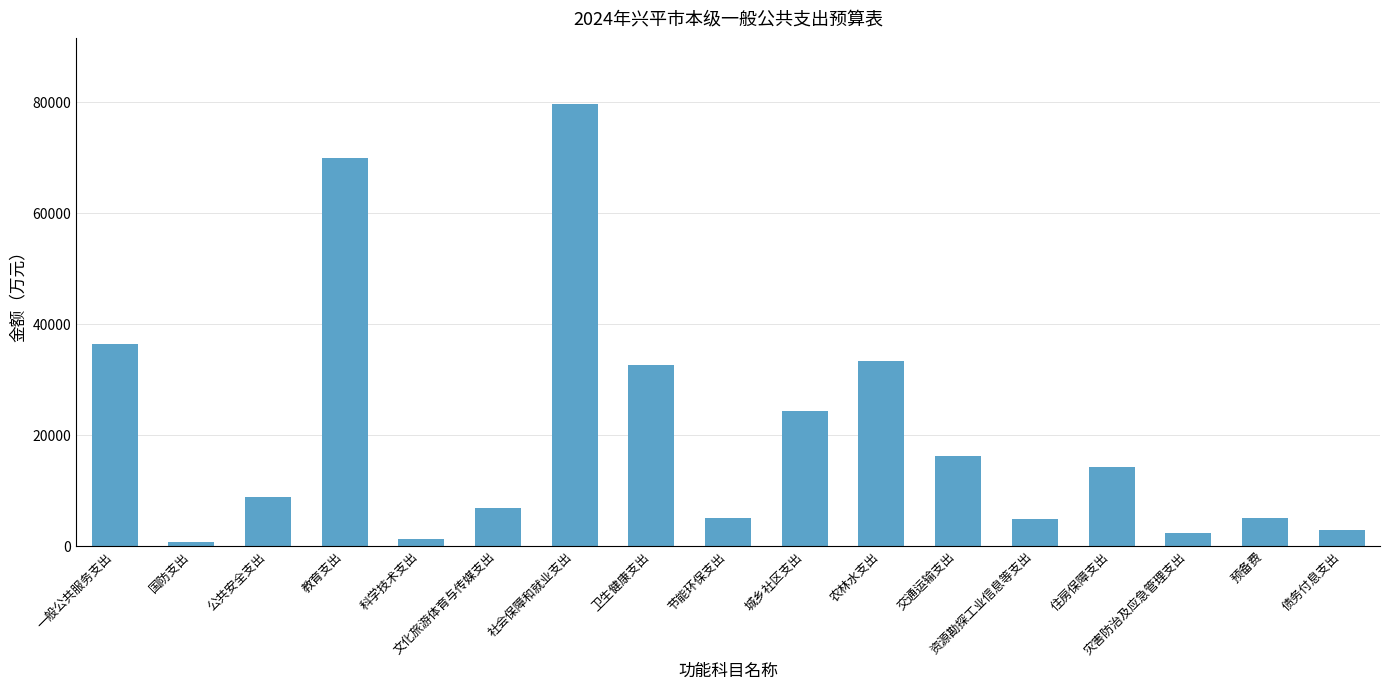

What is the greatest value displayed?

79614.5